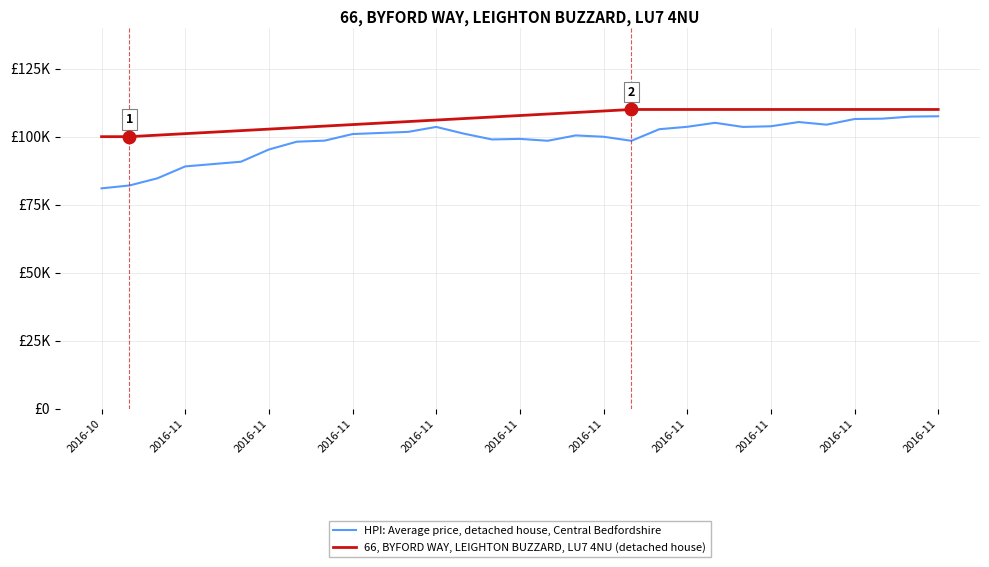

Is this an area chart (filled region under the line)?

No